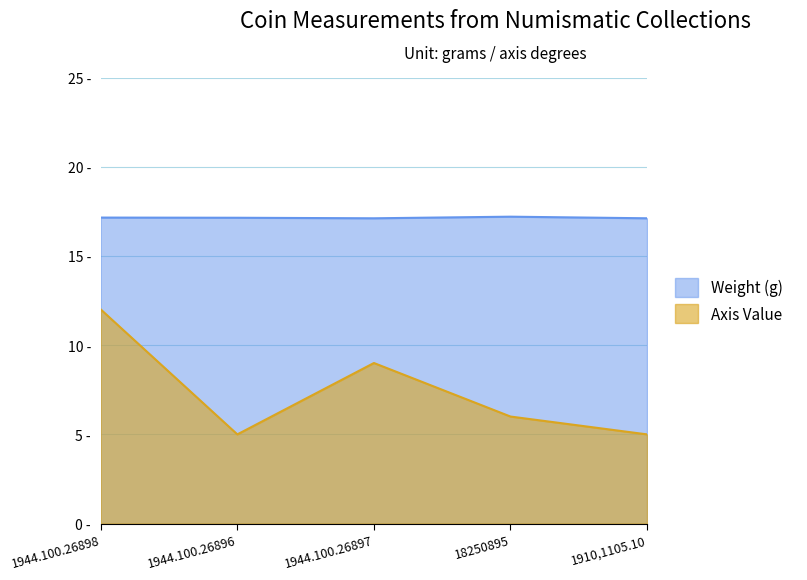

How many data points does each series have?

5